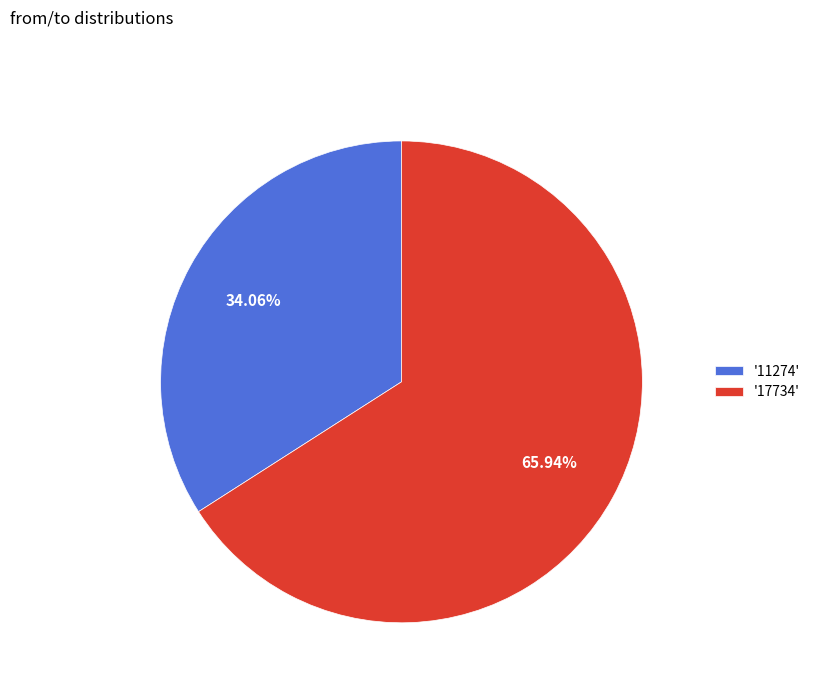

What is the ratio of the value at '17734' to the value at '11274'?

1.9